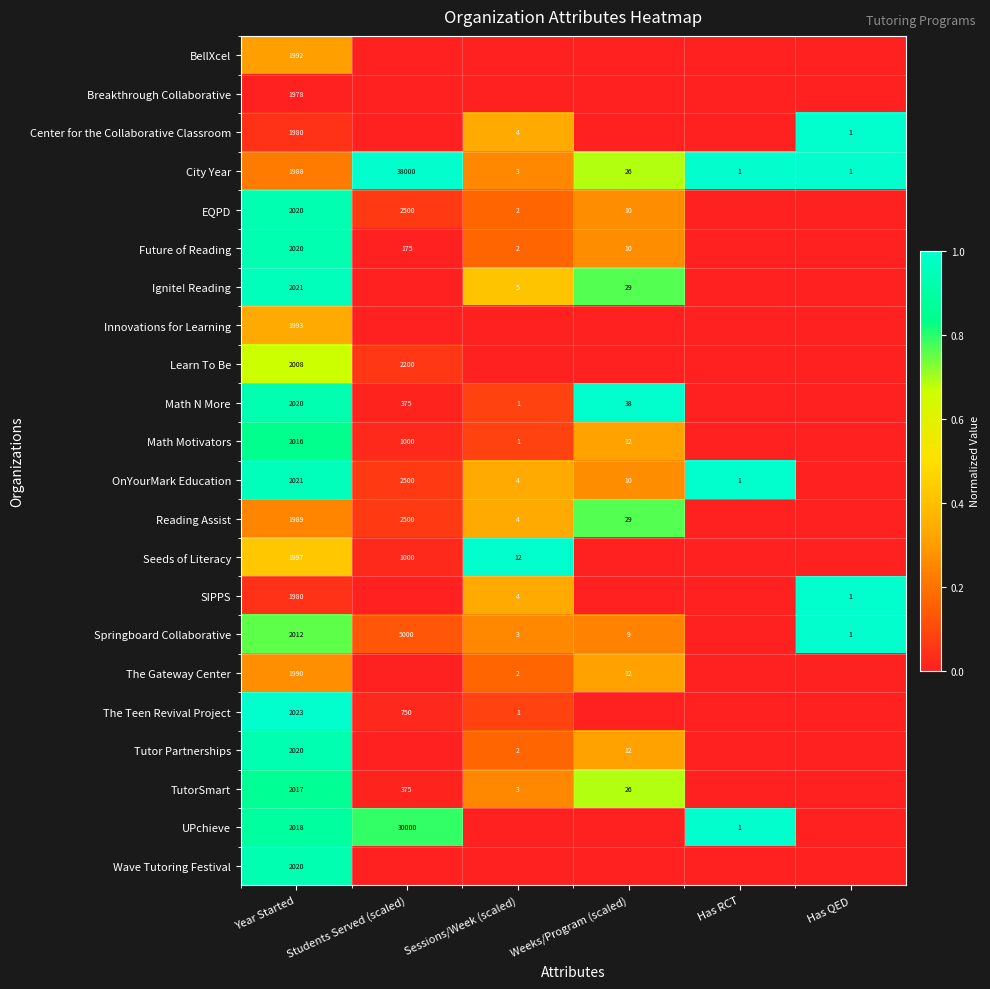

At which category is the sum across all series the highest?

Year Started